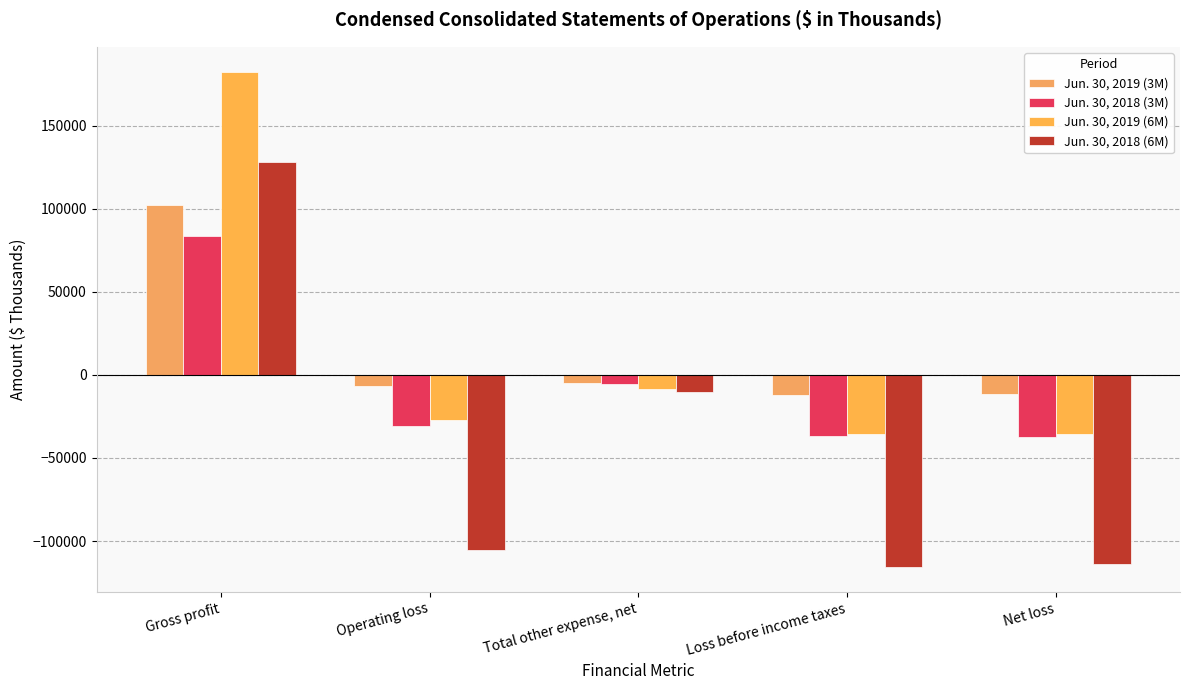

Rank the categories by Jun. 30, 2019 (3M) value from lowest to highest.

Loss before income taxes, Net loss, Operating loss, Total other expense, net, Gross profit